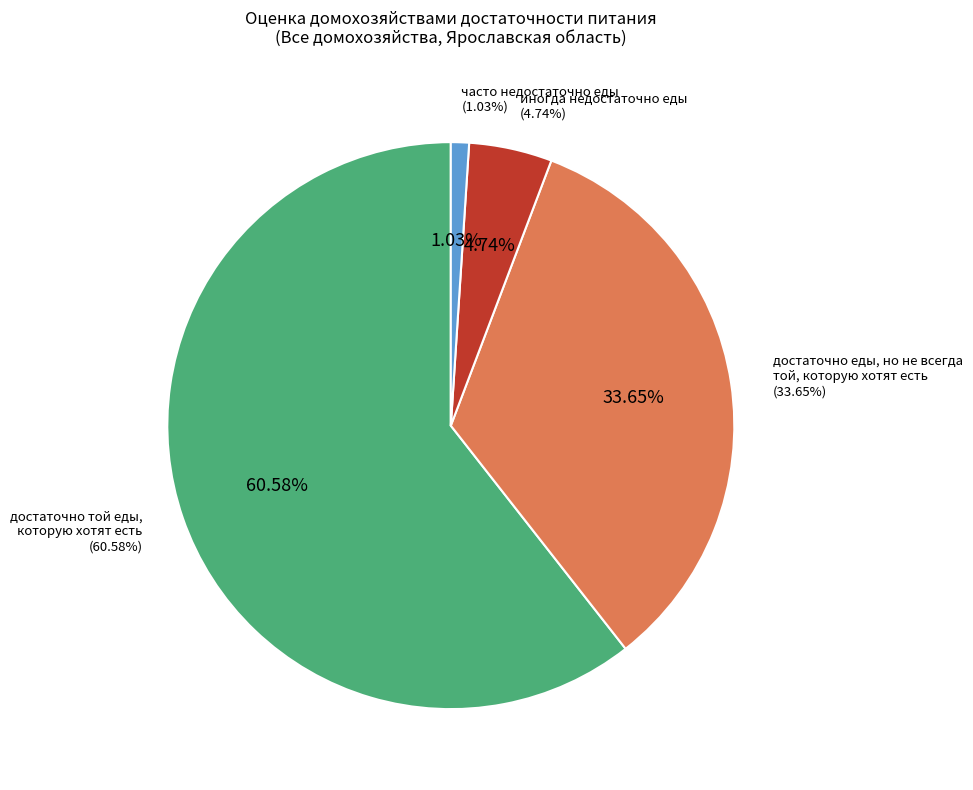

How many slices are in this pie chart?

4